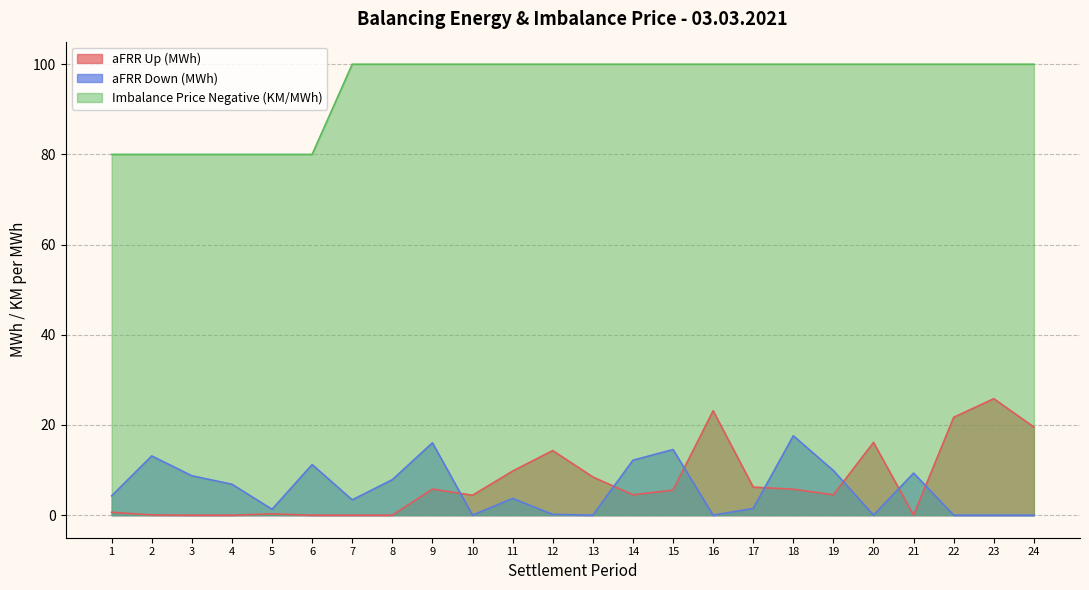

True or false: Imbalance Price Negative (KM/MWh) and aFRR Up (MWh) cross at least once.

False